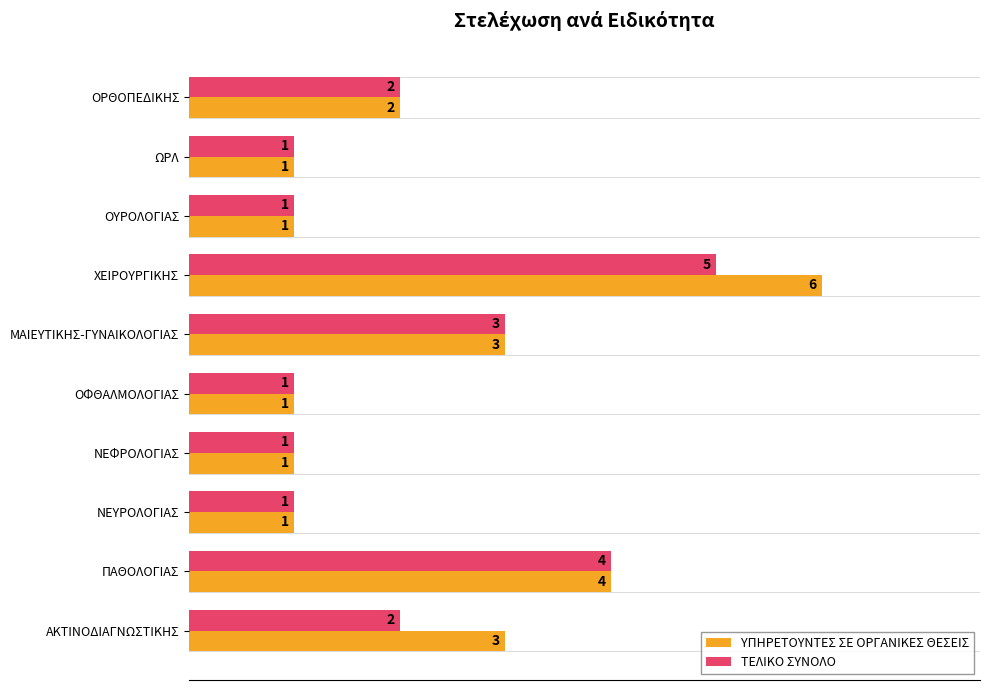

At which label does ΥΠΗΡΕΤΟΥΝΤΕΣ ΣΕ ΟΡΓΑΝΙΚΕΣ ΘΕΣΕΙΣ reach its peak?

ΧΕΙΡΟΥΡΓΙΚΗΣ